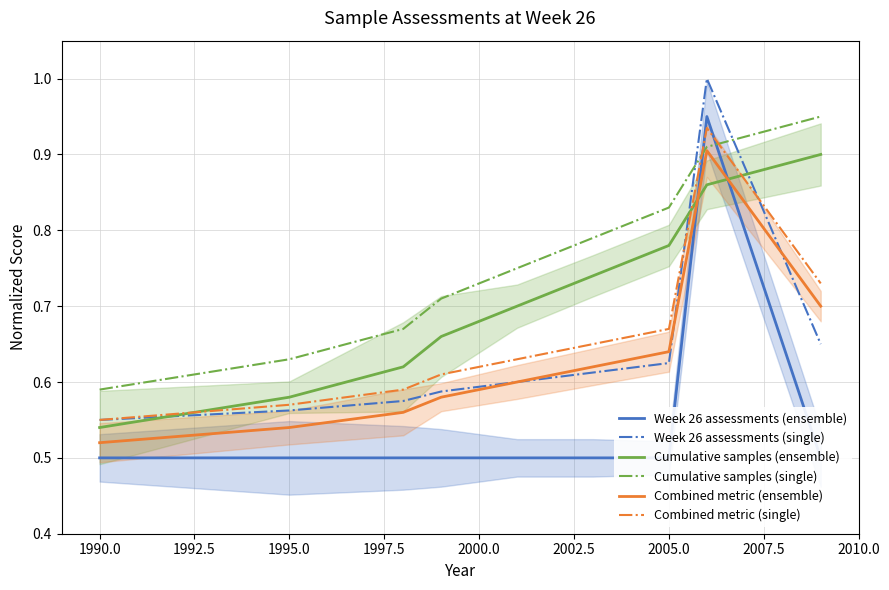

What are all the series names shown in the legend?

Week 26 assessments (ensemble), Week 26 assessments (single), Cumulative samples (ensemble), Cumulative samples (single), Combined metric (ensemble), Combined metric (single)